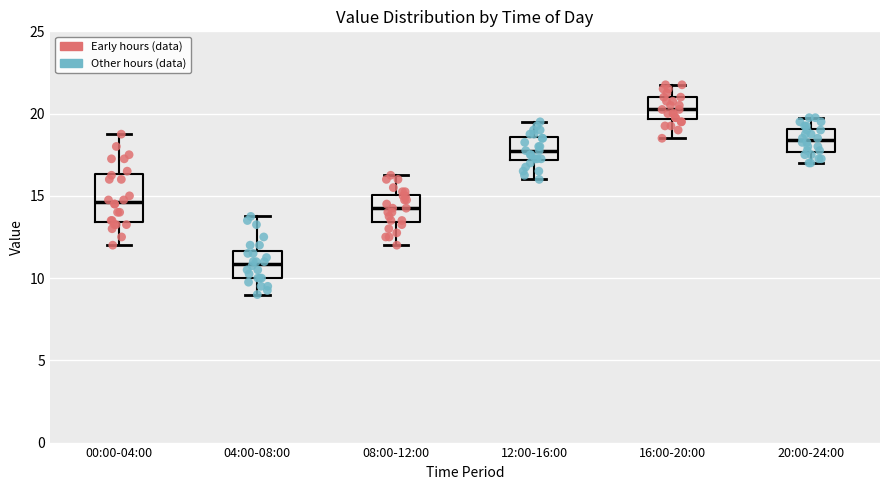

Reading left to right, transcribe this box plot: for each box, give where its median line is, the range the box spans, and where its two whiskers end, as read against the y-axis. The values are not printed on the chart, so give them approximately, as read against the axis.

00:00-04:00: median 14.5, box 13.5 to 16.5, whiskers 12.0 to 19.0
04:00-08:00: median 11.0, box 10.0 to 11.5, whiskers 9.0 to 14.0
08:00-12:00: median 14.5, box 13.5 to 15.0, whiskers 12.0 to 16.5
12:00-16:00: median 18.0, box 17.0 to 18.5, whiskers 16.0 to 19.5
16:00-20:00: median 20.5, box 19.5 to 21.0, whiskers 18.5 to 22.0
20:00-24:00: median 18.5, box 17.5 to 19.0, whiskers 17.0 to 20.0